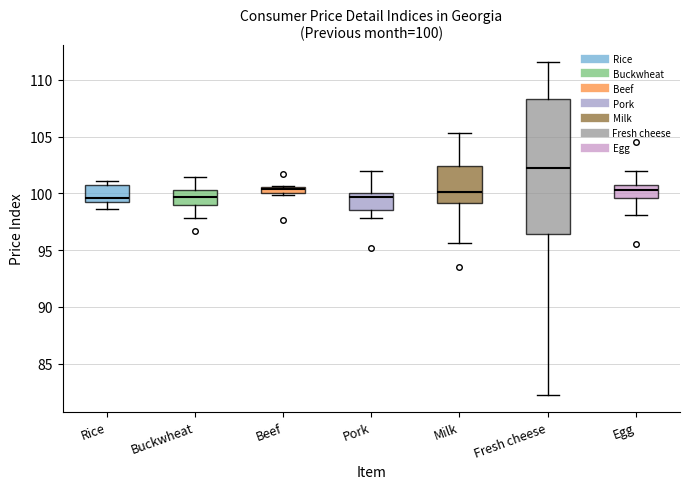

Which box's median line is the highest?

Fresh cheese